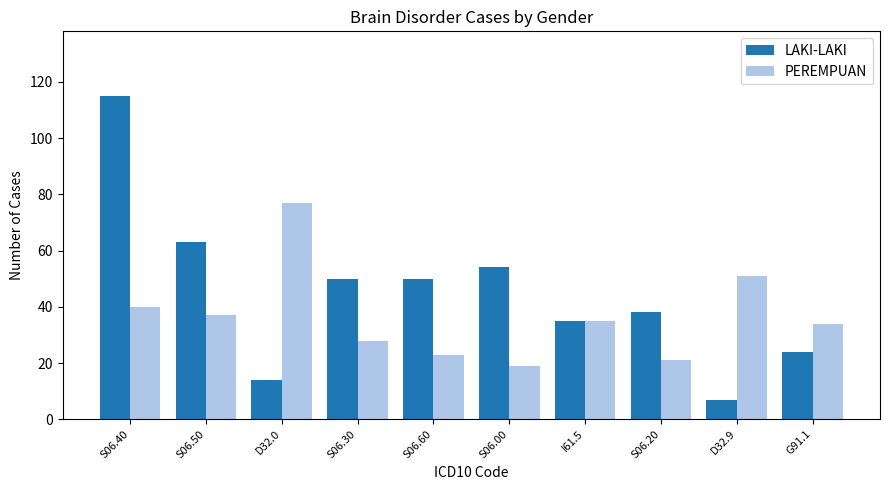

What is the greatest value displayed?

115